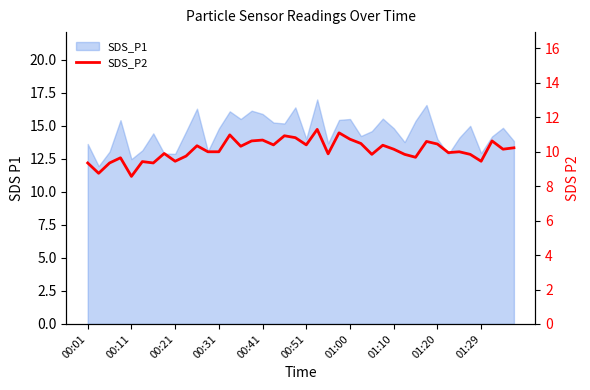

Is it true that the value at 01:29 is 3.2?

False